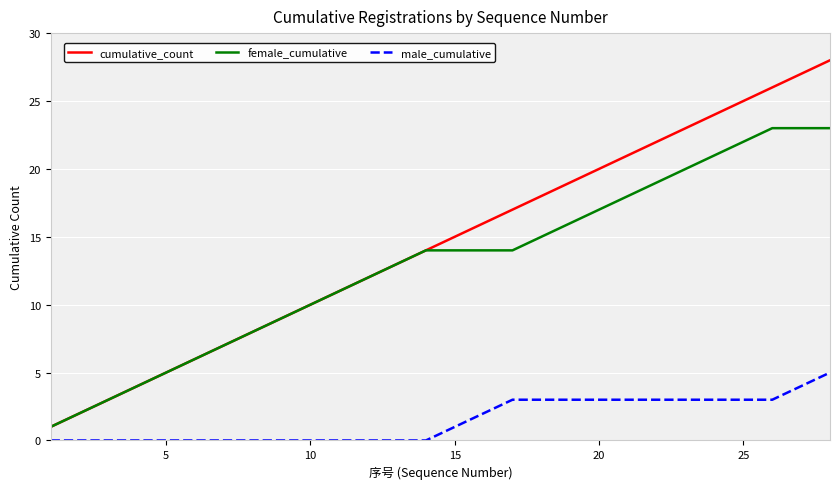

Which series has the largest total across all categories?

cumulative_count